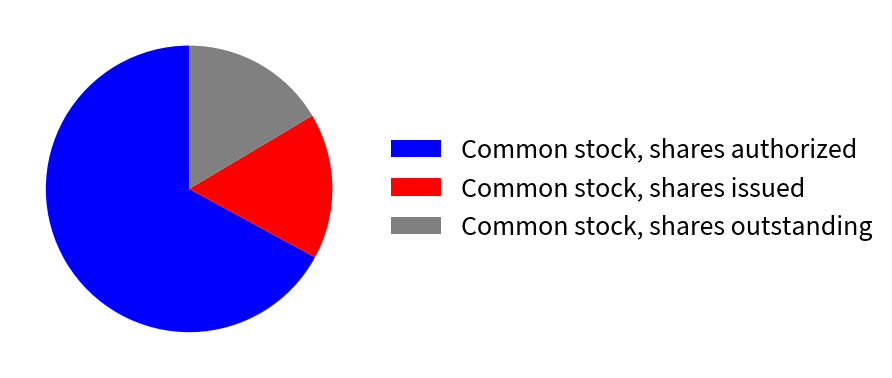

Which slice represents more than half of the pie?

Common stock, shares authorized